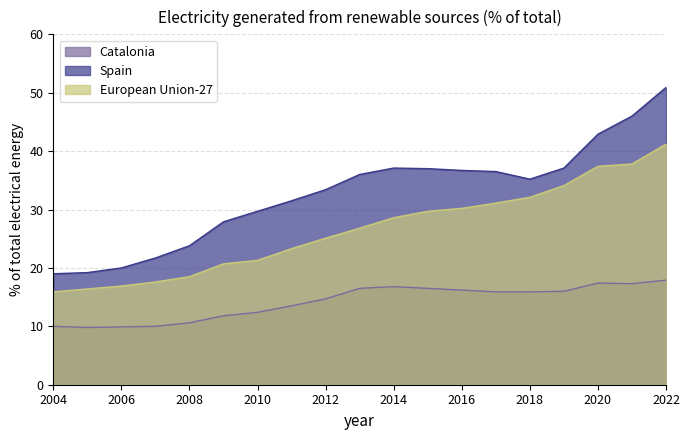

What is the total value across all series at 2006?

46.8